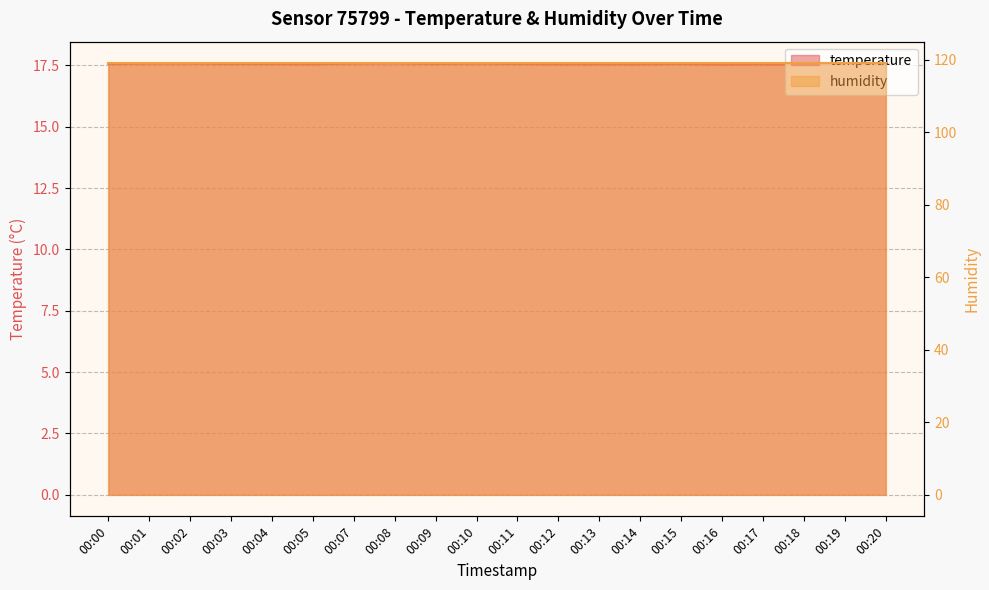

List the labels in order of value, largest first.

00:08, 00:01, 00:02, 00:07, 00:10, 00:00, 00:03, 00:04, 00:09, 00:11, 00:15, 00:05, 00:12, 00:13, 00:14, 00:17, 00:19, 00:16, 00:20, 00:18